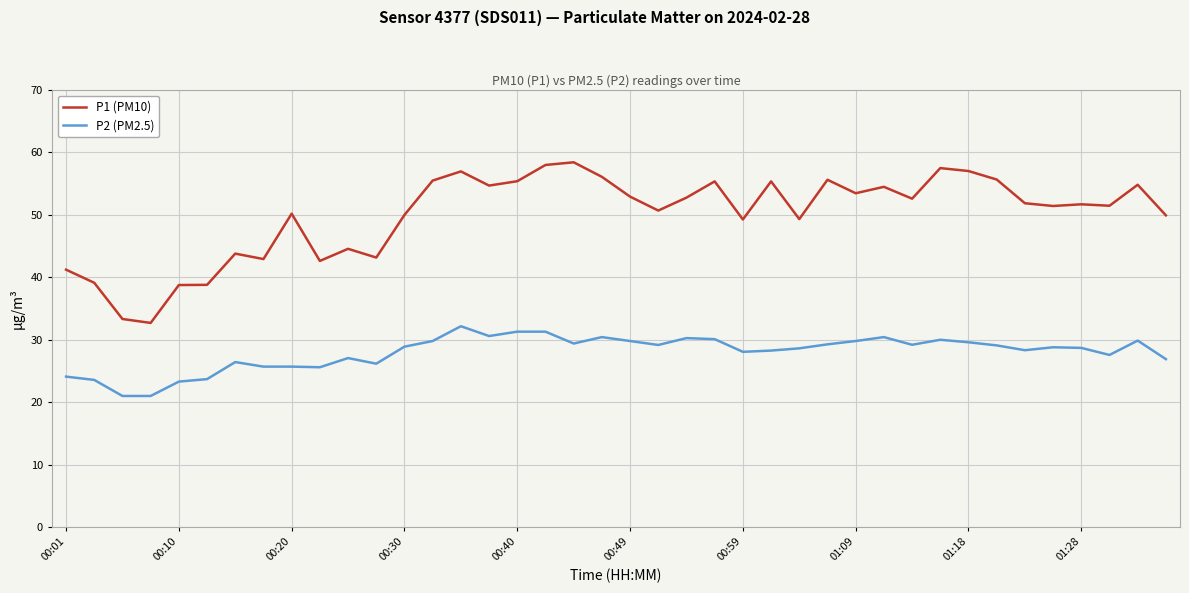

Which series has the largest range (max minus min)?

P1 (PM10)